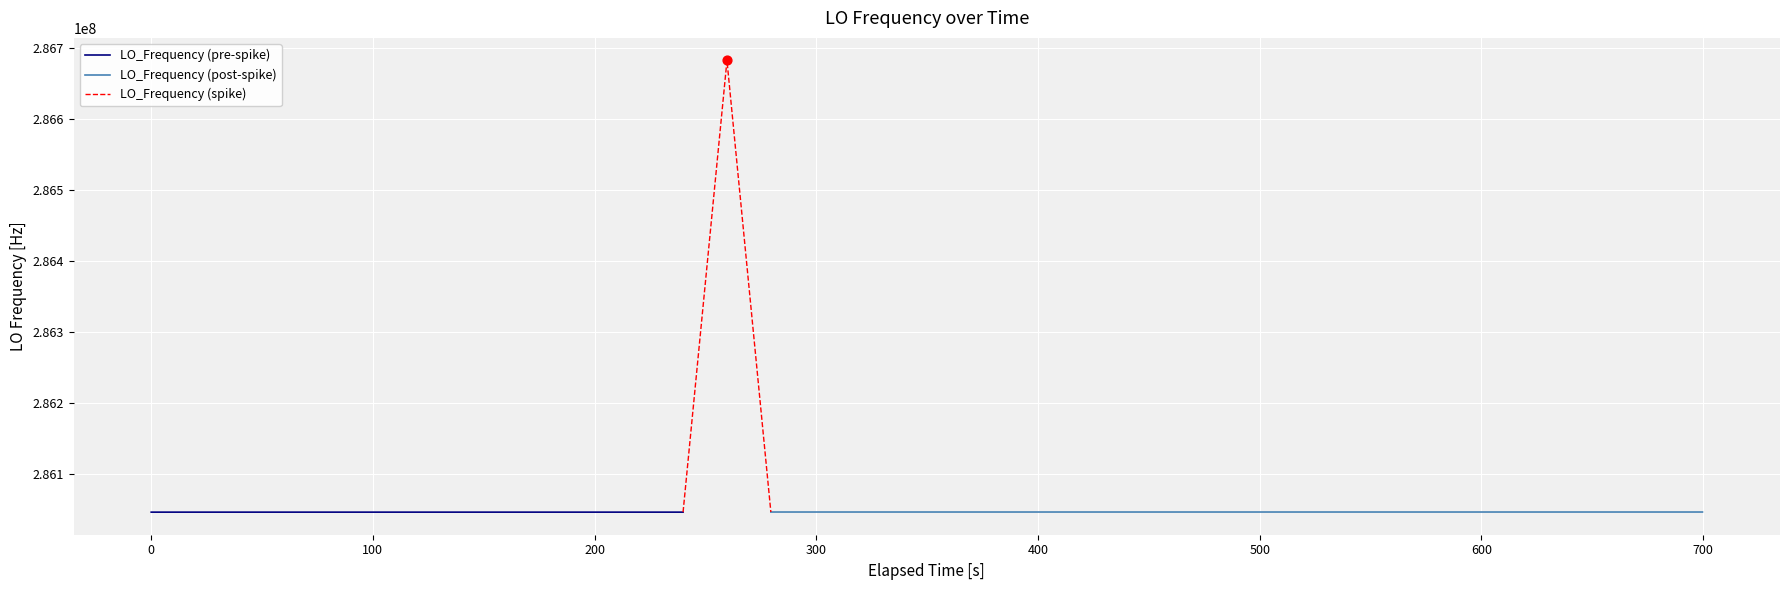

What is the ratio of the value at 37 to the value at 26?

1.0